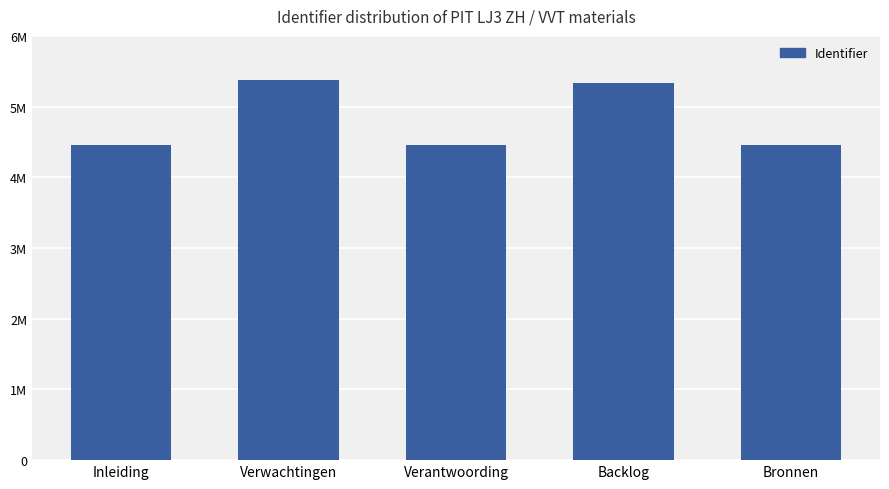

What is the sum of all values?

24084835